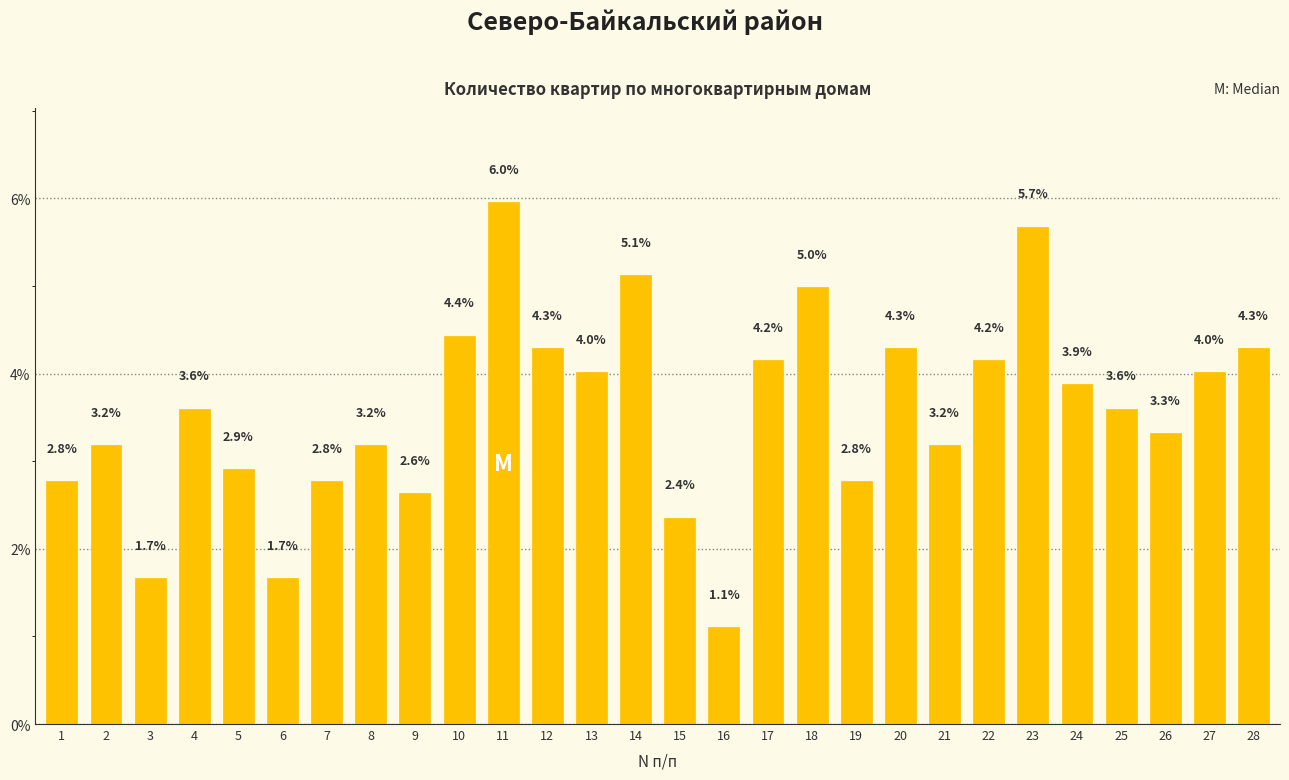

Is it true that the value at 5 is 4.3?

False